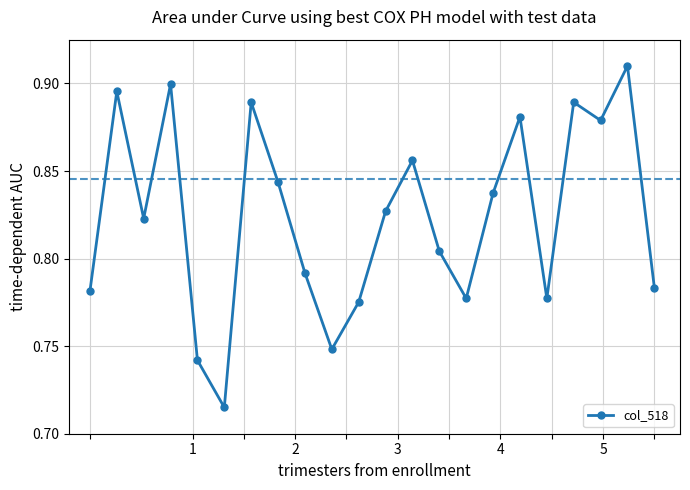

True or false: there are more than 2 points higher than both neighbors.

True